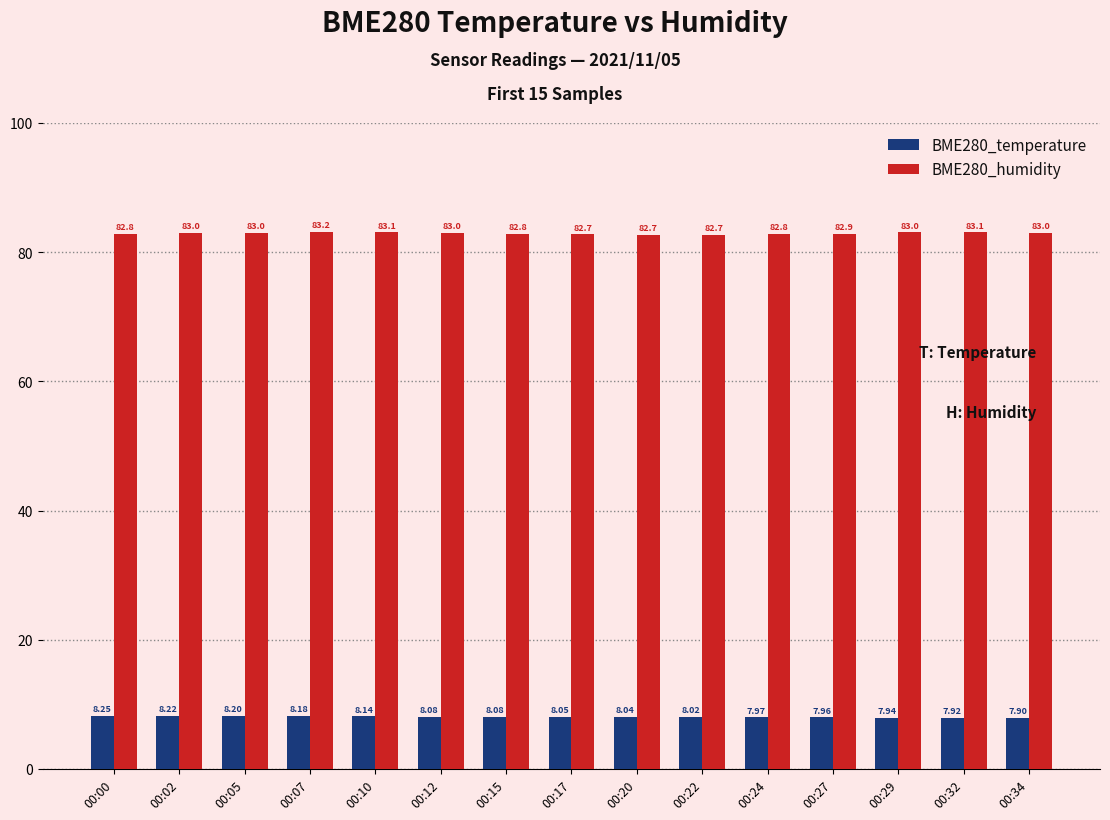

What is the sum of all BME280_humidity values?

1243.8